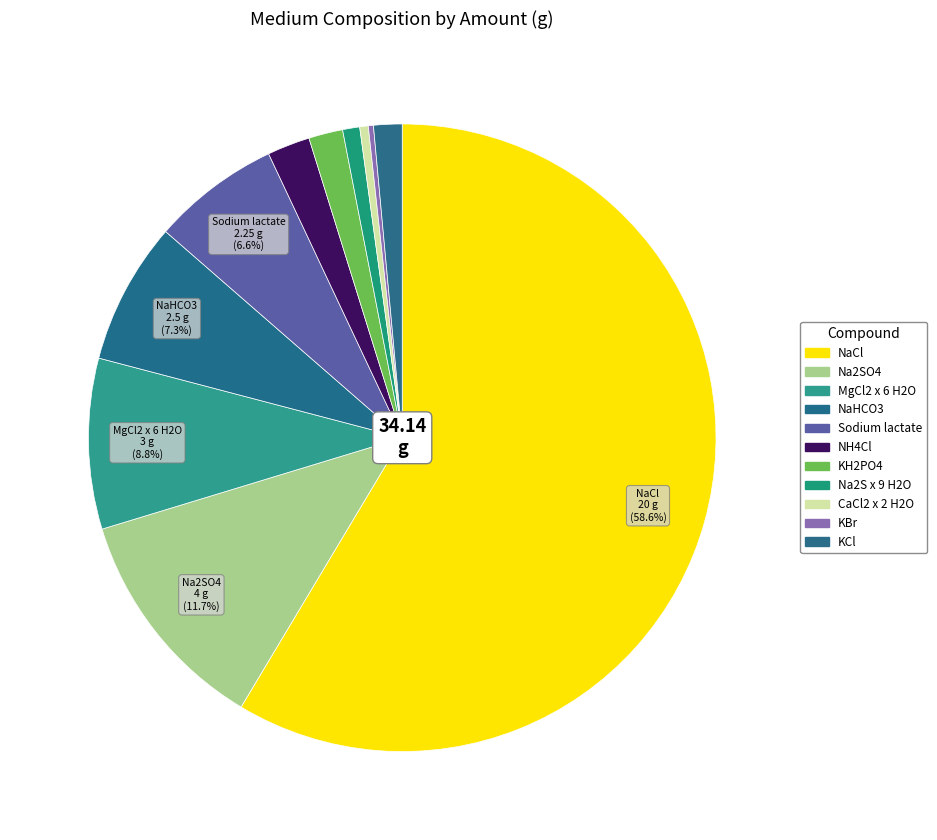

To the nearest percent, what is the combined percentage of KBr and KCl?

2%